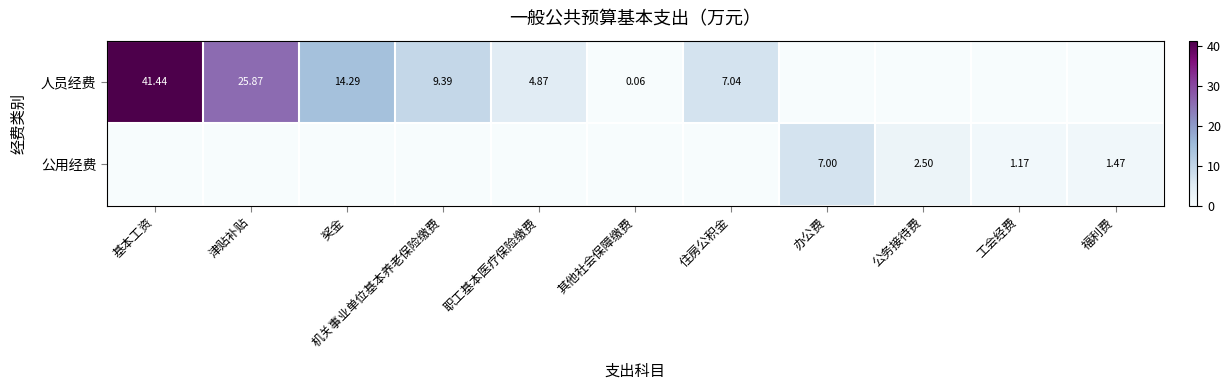

Which series has the largest total across all categories?

人员经费